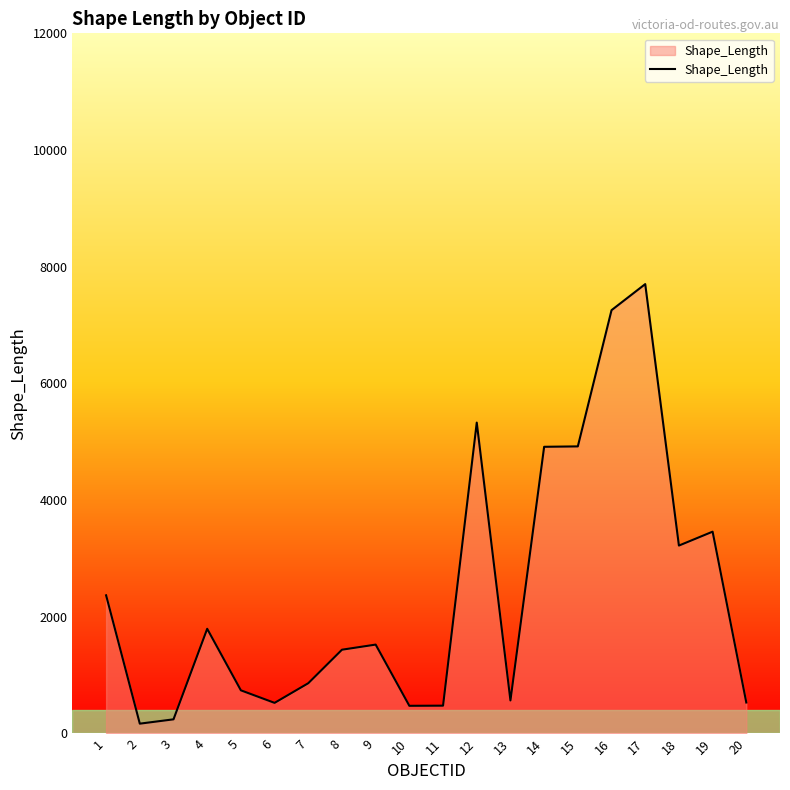

Which category has the highest value across all series?

17